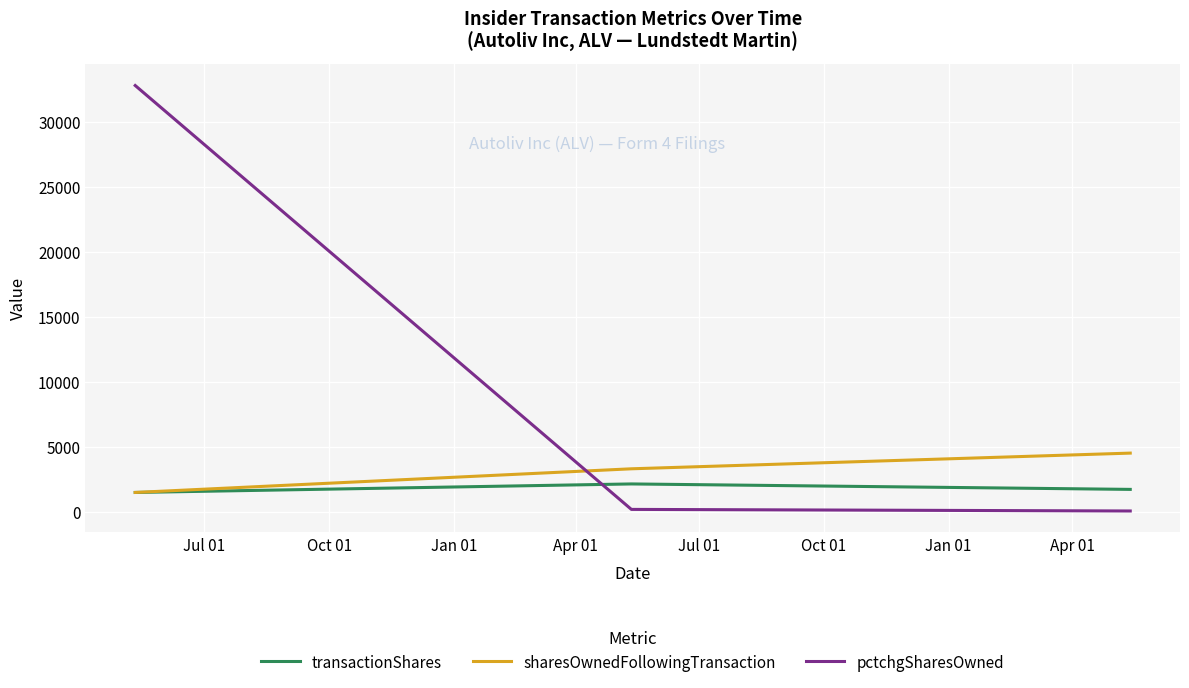

At how many categories does at least one series exceed 17794?

1